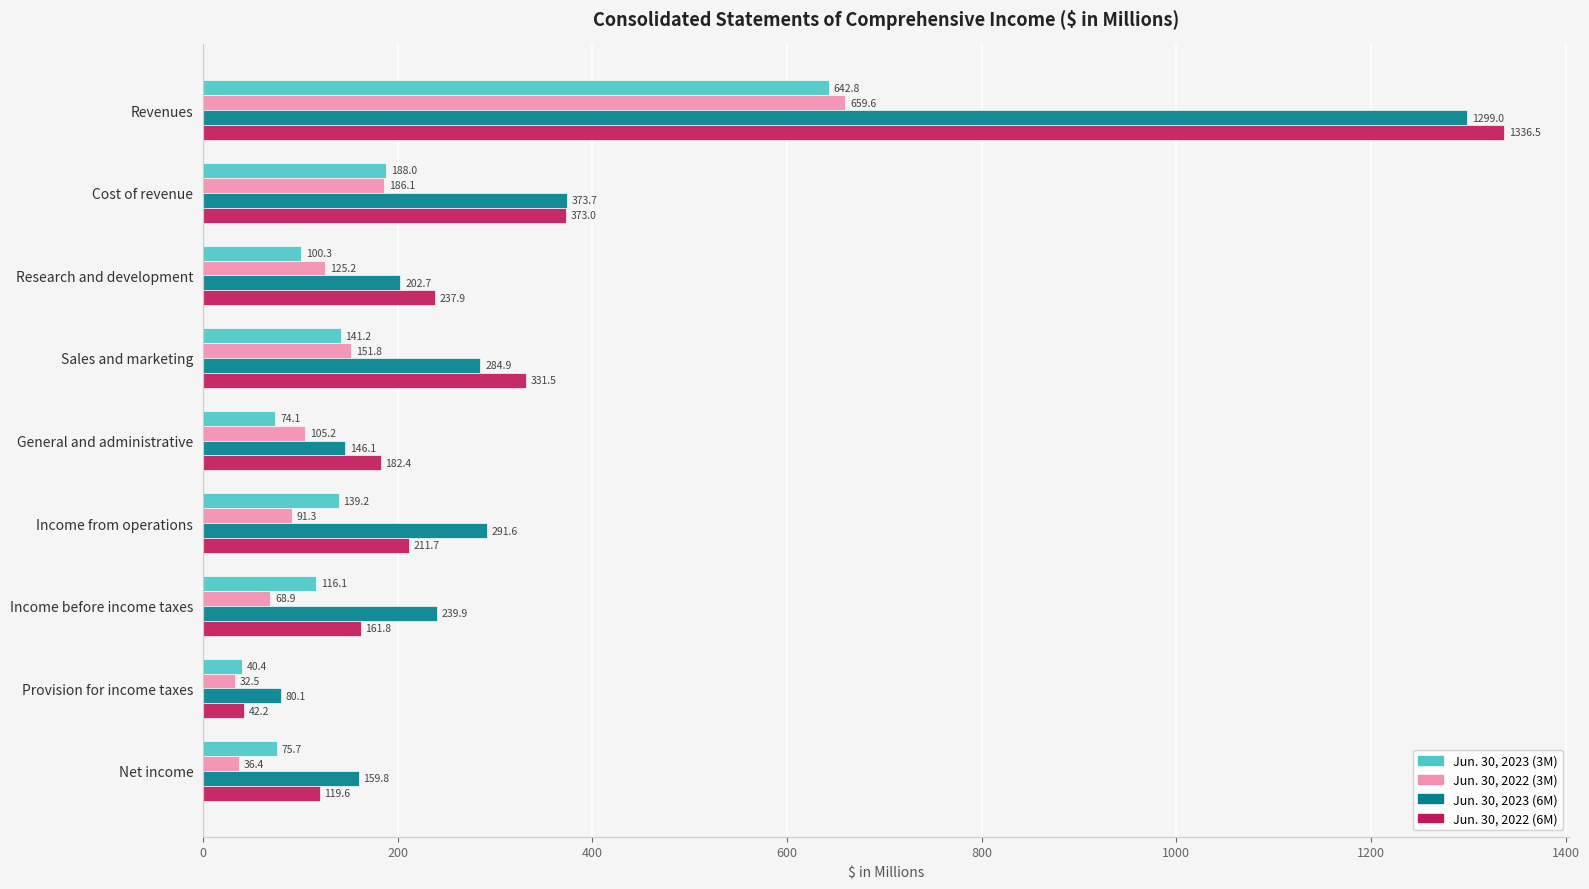

What is the sum of all Jun. 30, 2022 (6M) values?

2996.6